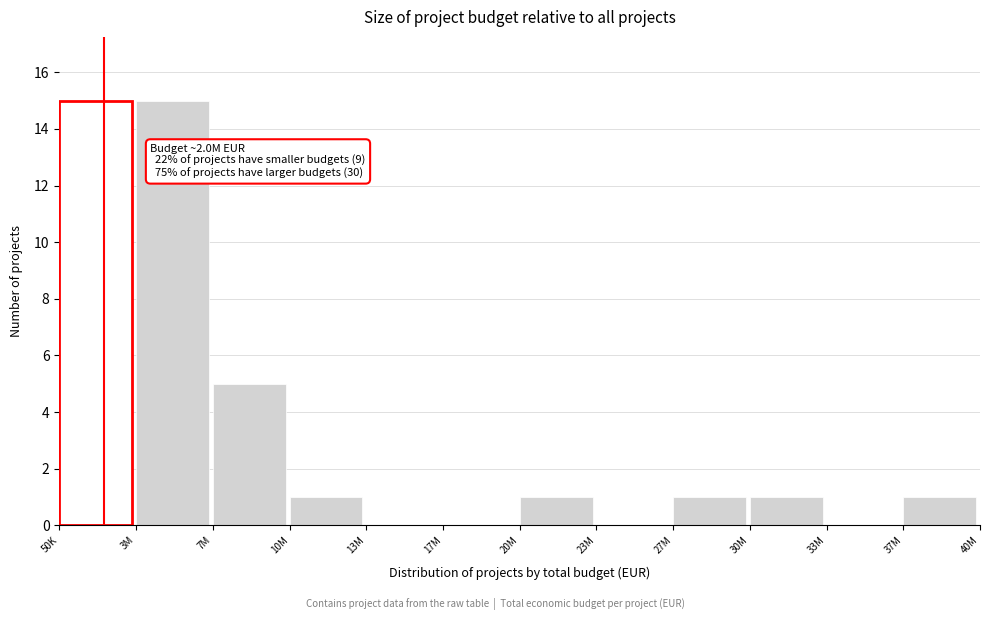

Reading left to right, list all the values displayed in this chart.

50K=15	3M=15	7M=5	10M=1	13M=0	17M=0	20M=1	23M=0	27M=1	30M=1	33M=0	37M=1